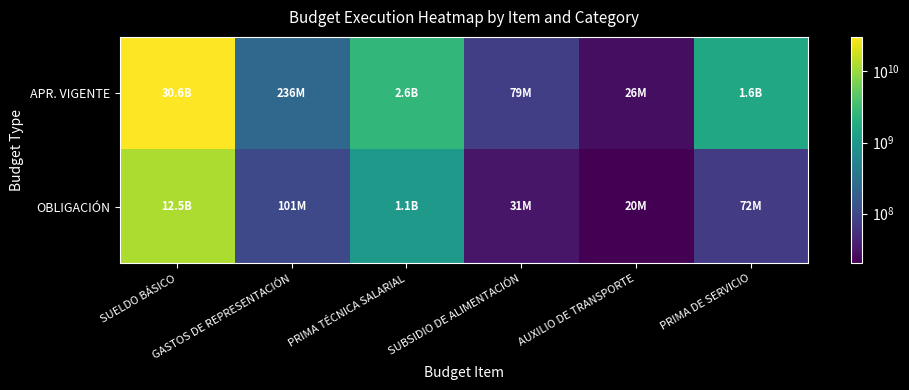

What is the maximum value shown in the chart?

30551102017